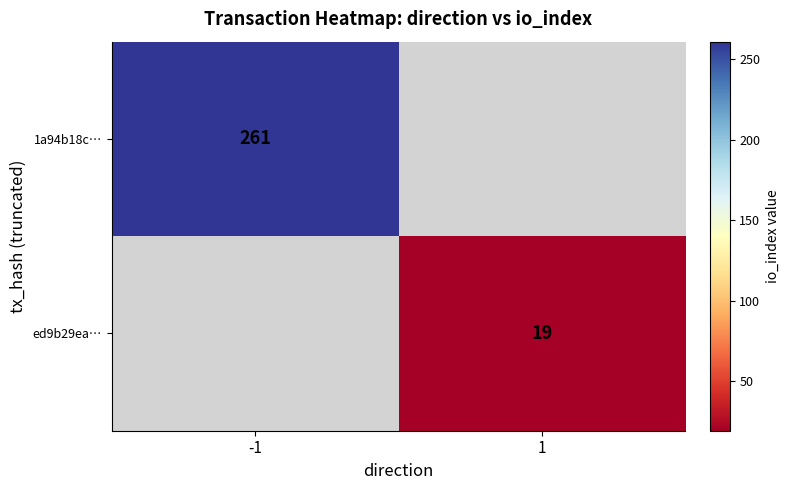

Is the value of ed9b29ea… at 1 greater than the value of 1a94b18c… at -1?

No